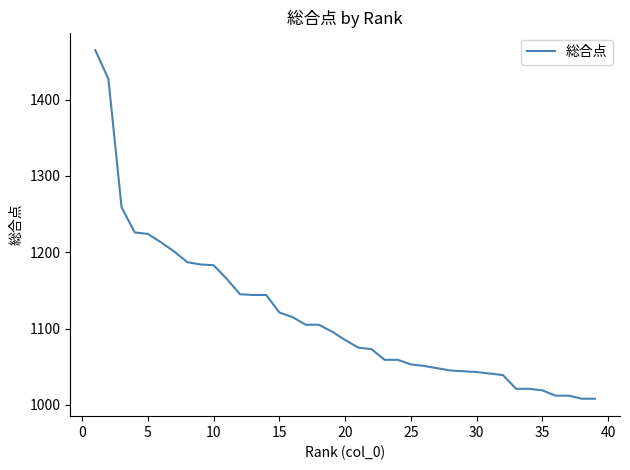

Does the chart display data point markers on the line(s)?

No